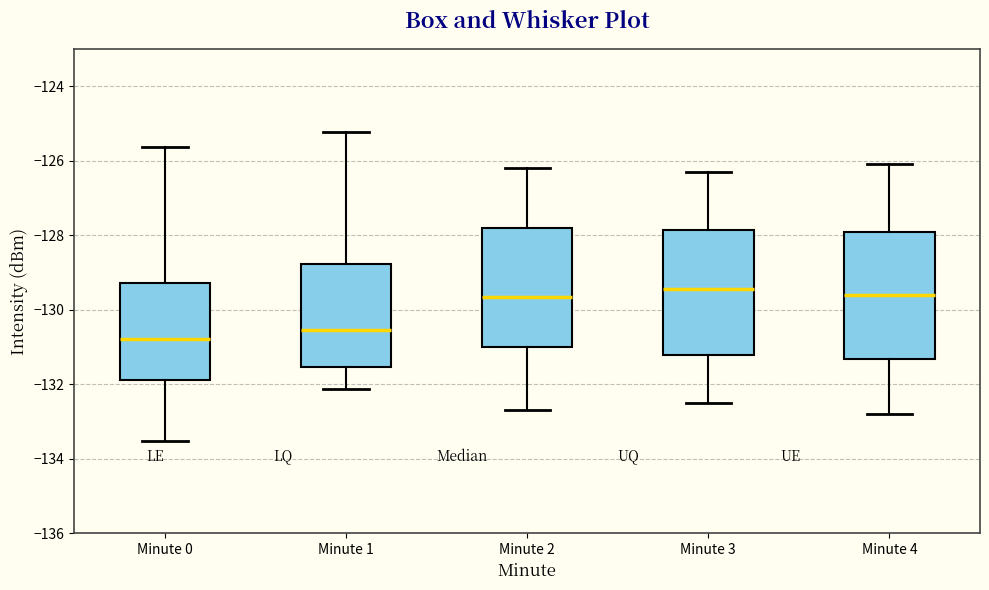

Where is the upper edge of the box for Minute 2 on the y-axis? The values are not printed on the chart, so give them approximately, as read against the axis.

-127.8